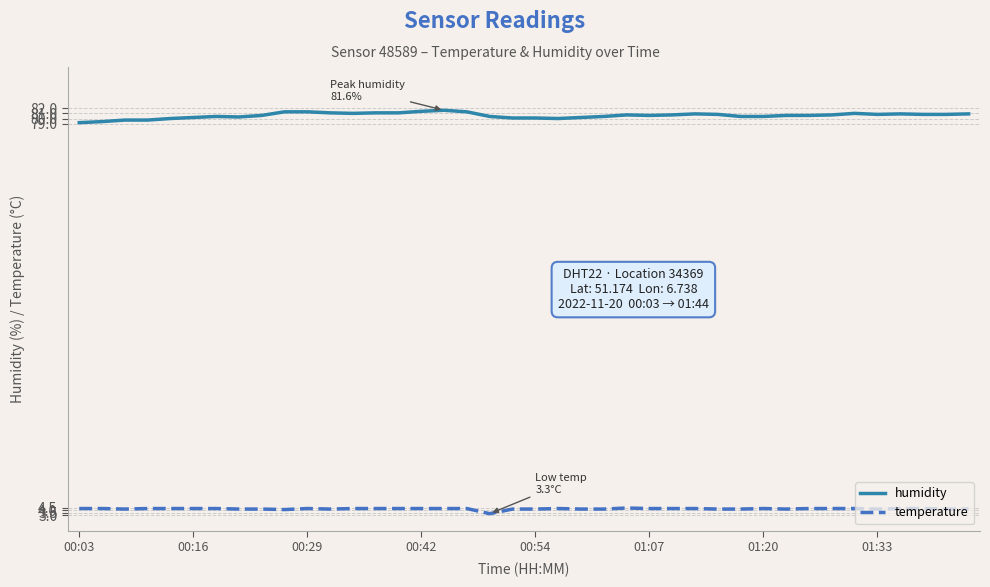

What is the difference between the second highest and minimum values in the humidity series?

2.2